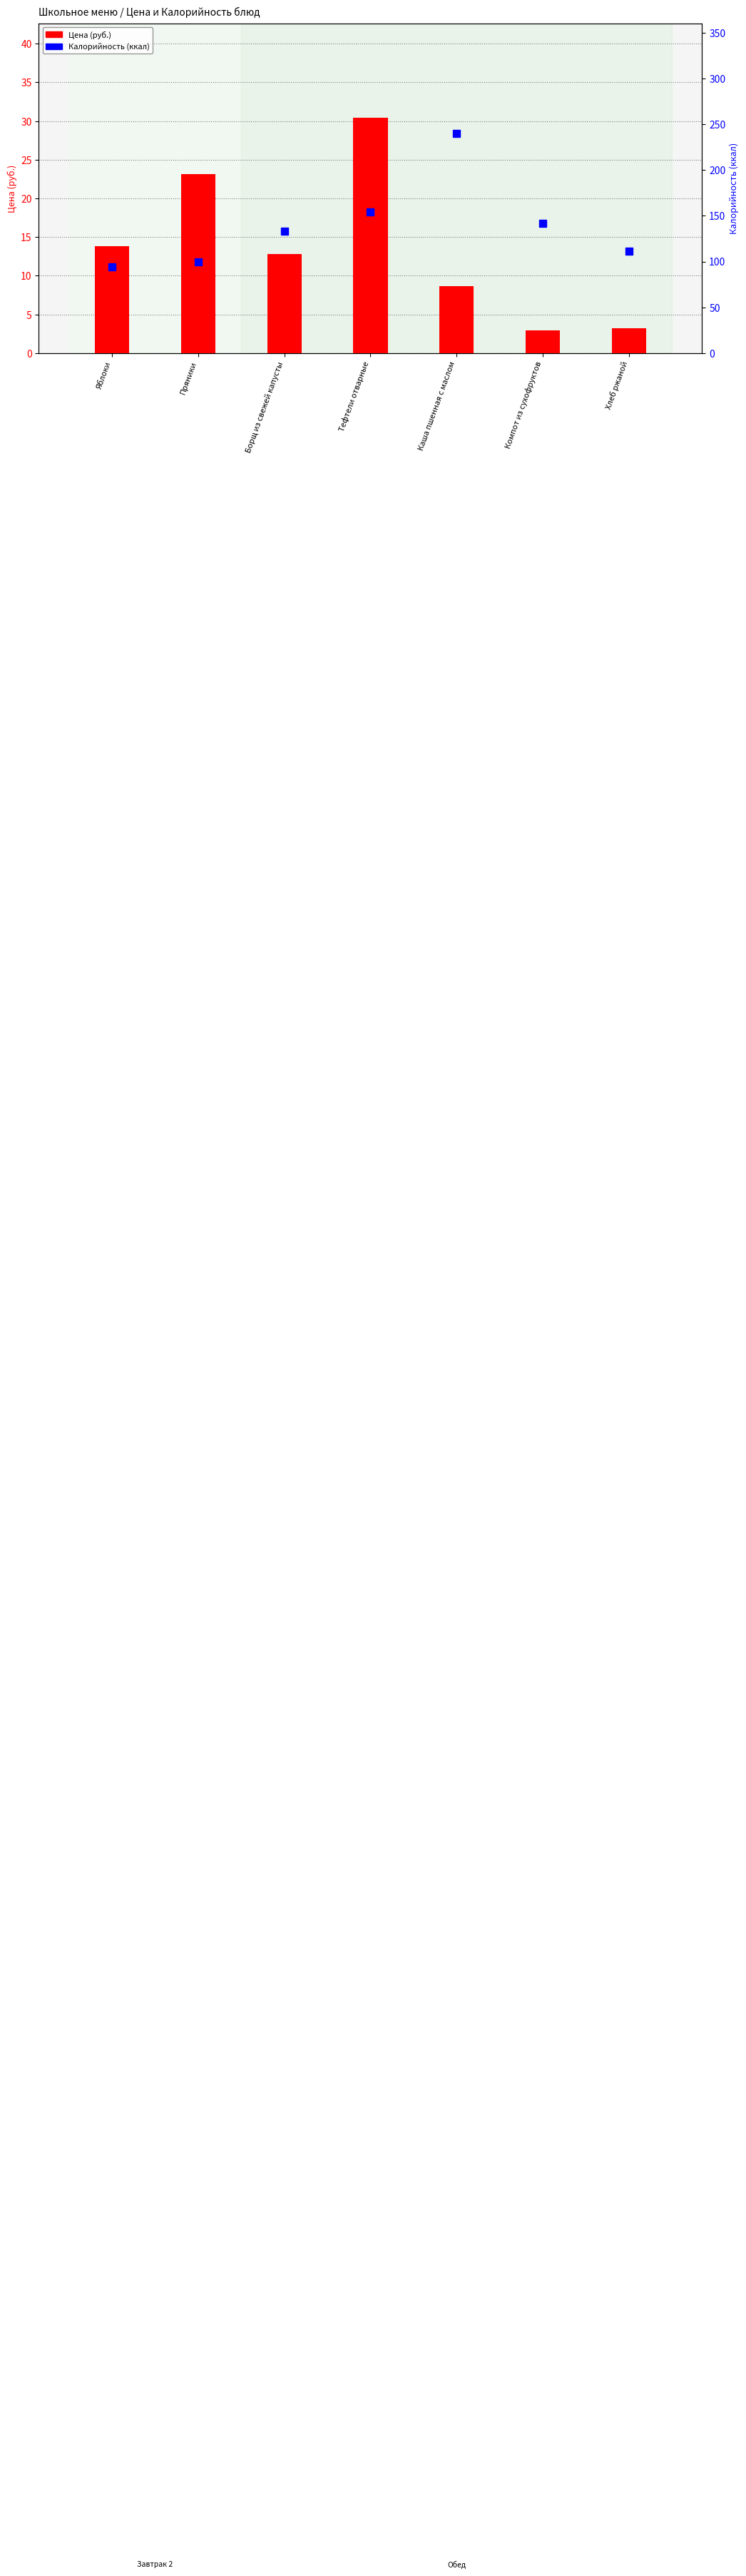

Is it true that Калорийность (ккал) equals 78.9 at Компот из сухофруктов?

False